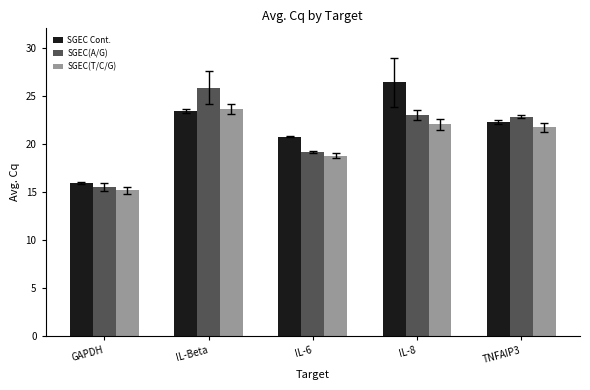

At which label is SGEC Cont. closest to 21?

IL-6